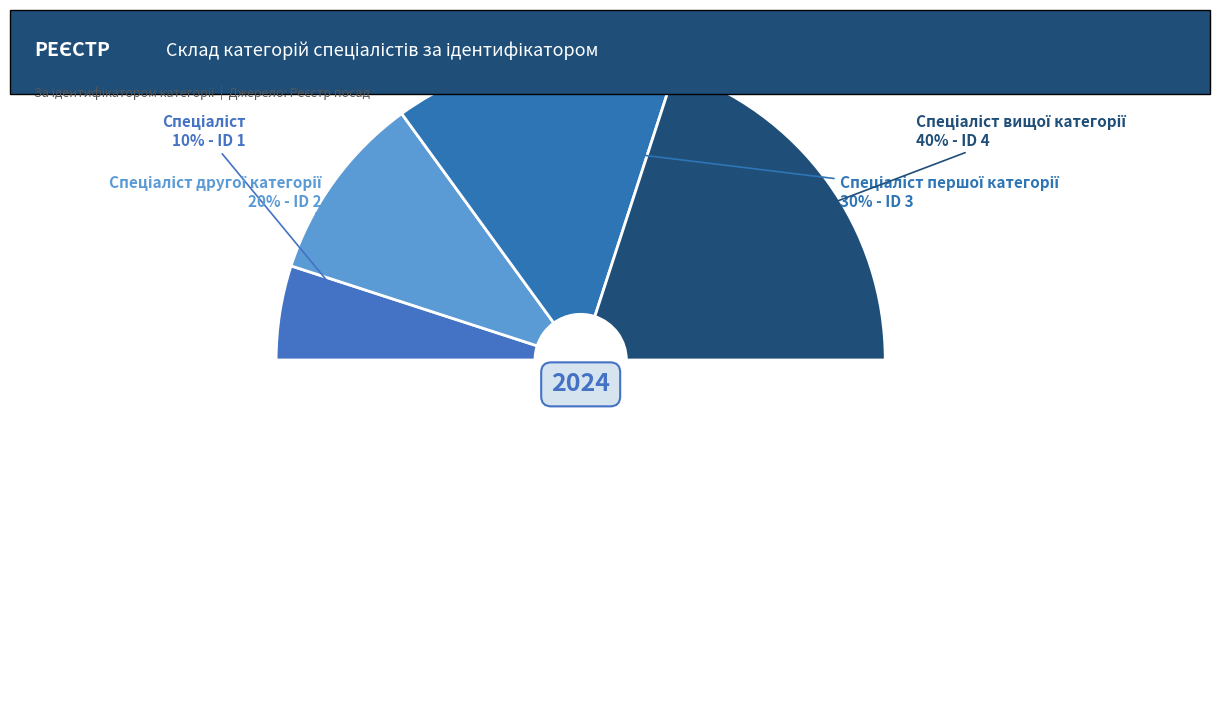

To the nearest percent, what portion does Спеціаліст другої категорії represent?

20%